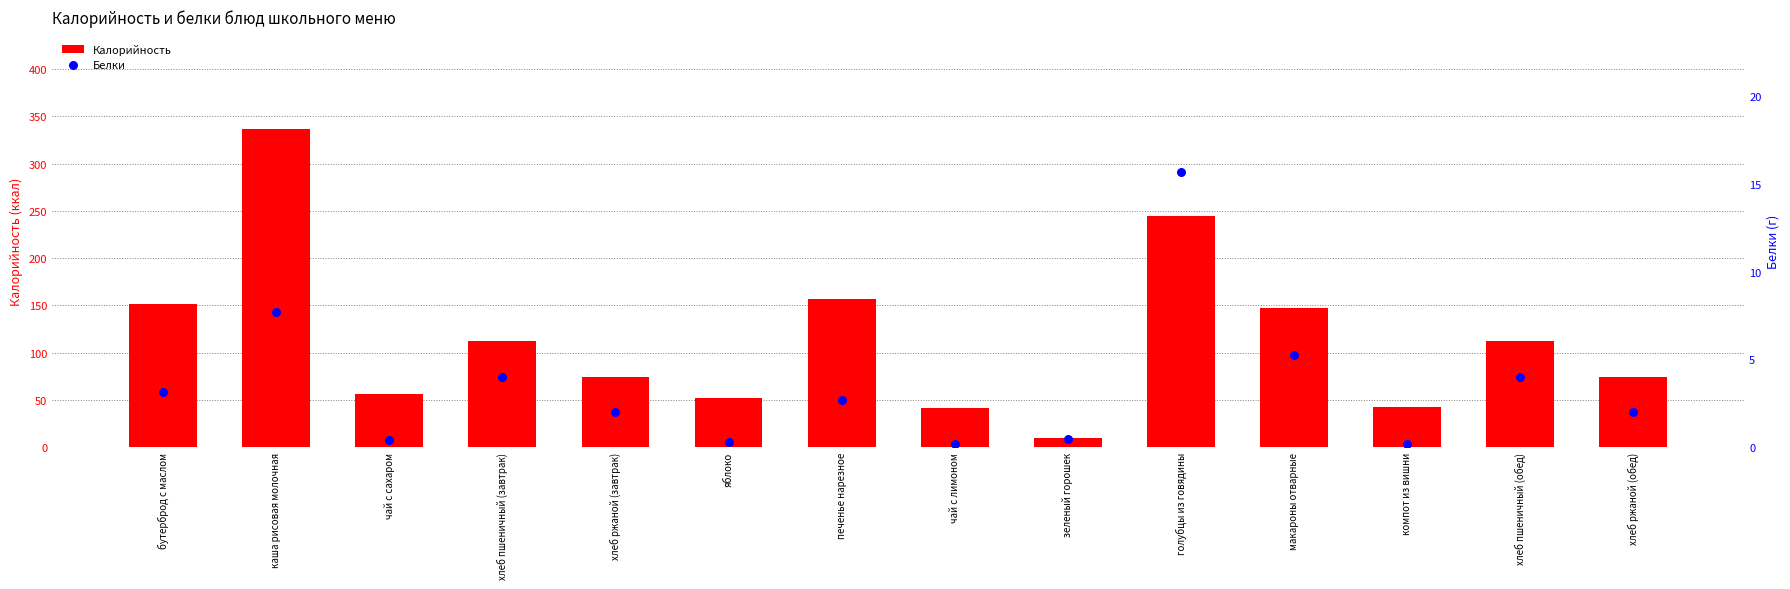

At which category is the sum across all series the highest?

каша рисовая молочная